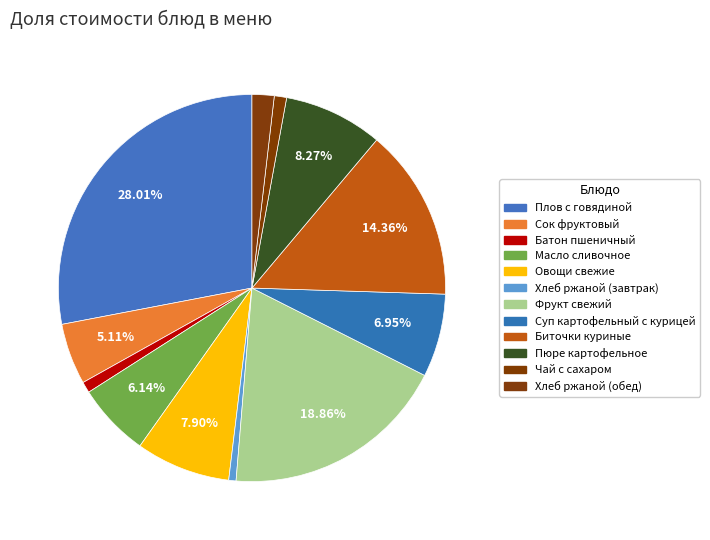

How many slices are in this pie chart?

12